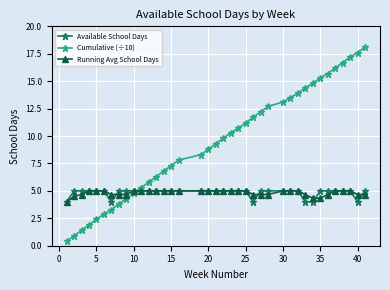

What is the value of the Running Avg School Days point at the 10th from the left?

5.0